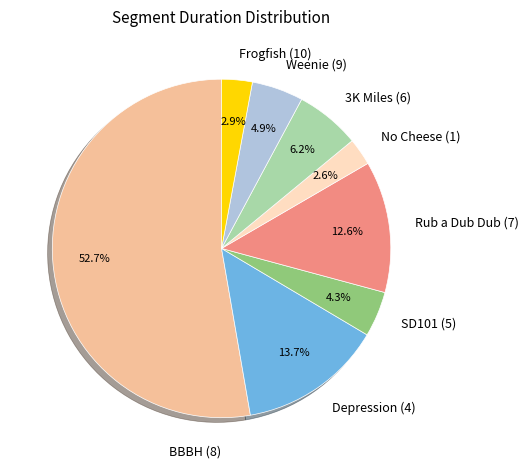

What percentage do Rub a Dub Dub (7) and 3K Miles (6) together represent?

18.8%